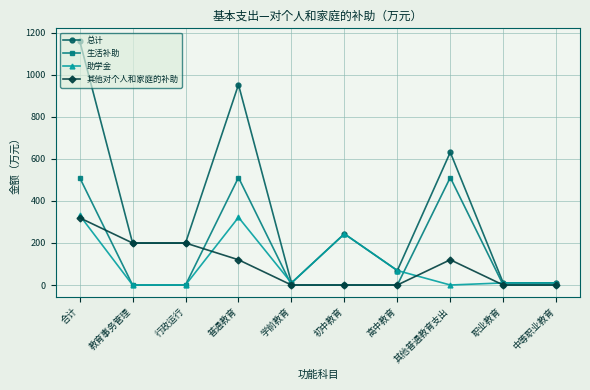

What is the label of the 8th point from the right?

行政运行